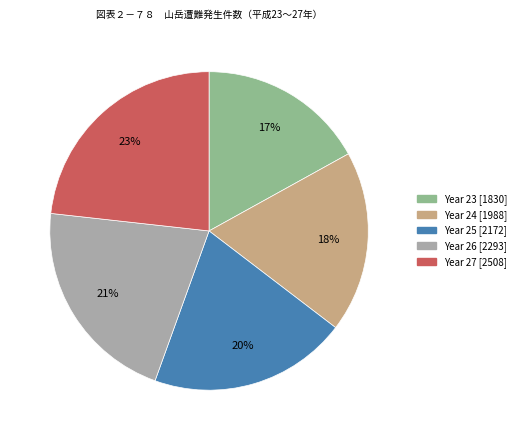

Is there any slice that represents more than half of the pie?

No